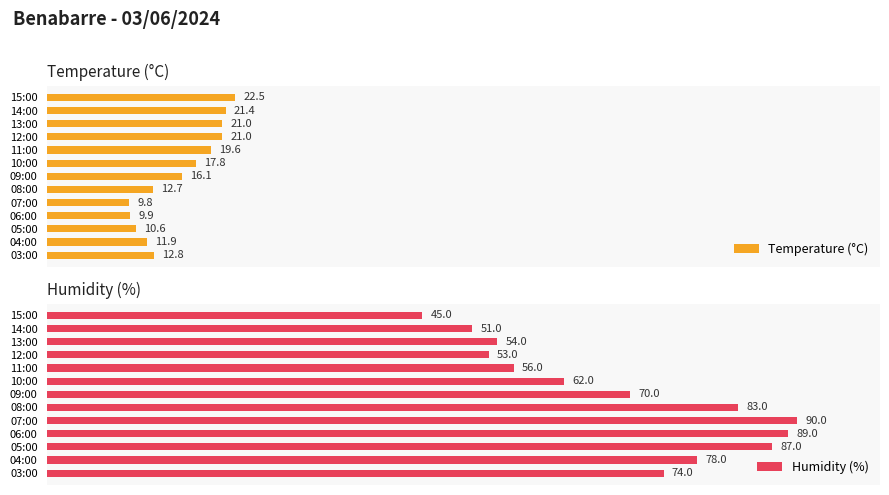

What is the difference between the second highest and second lowest values in the Humidity (%) series?

38.0